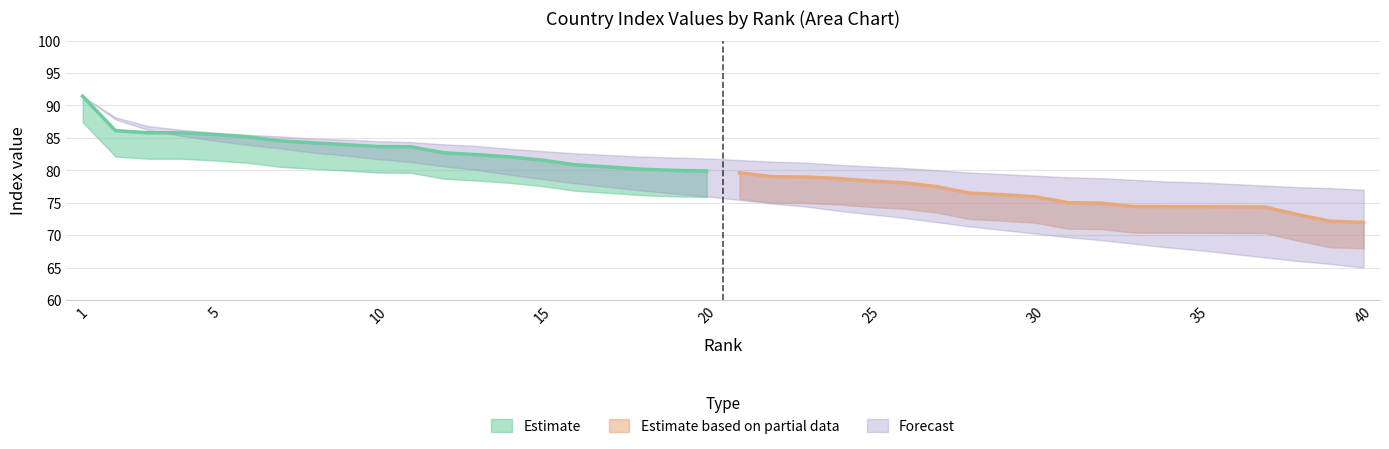

True or false: Rank 21-40 and Rank 1-20 cross at least once.

False